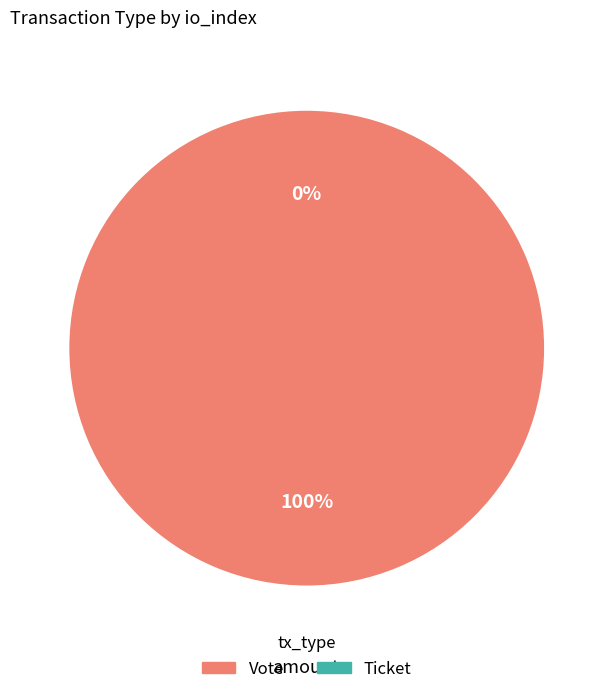

True or false: Vote accounts for 100% of the total.

True